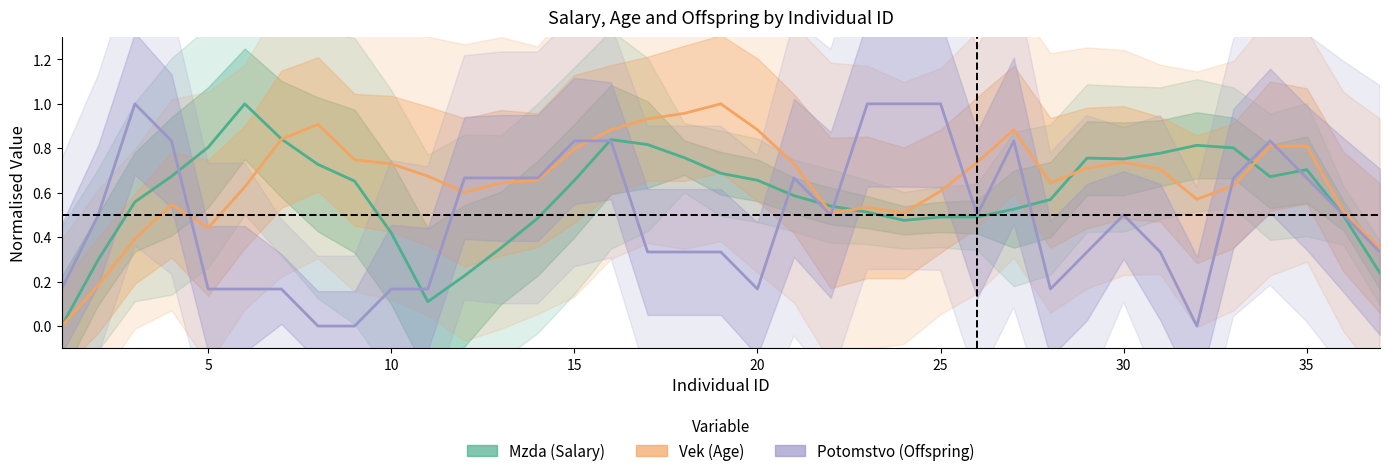

True or false: Potomstvo (Offspring) has more than 1 points higher than both neighbors.

True